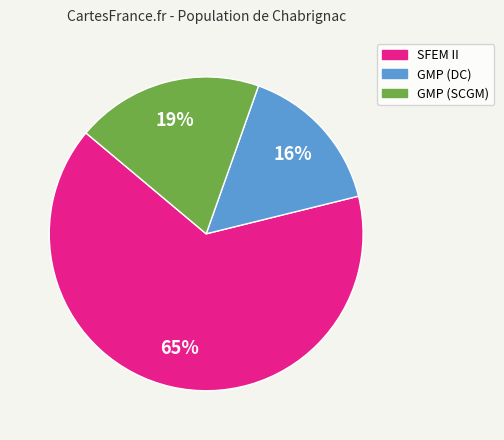

How many slices are in this pie chart?

3